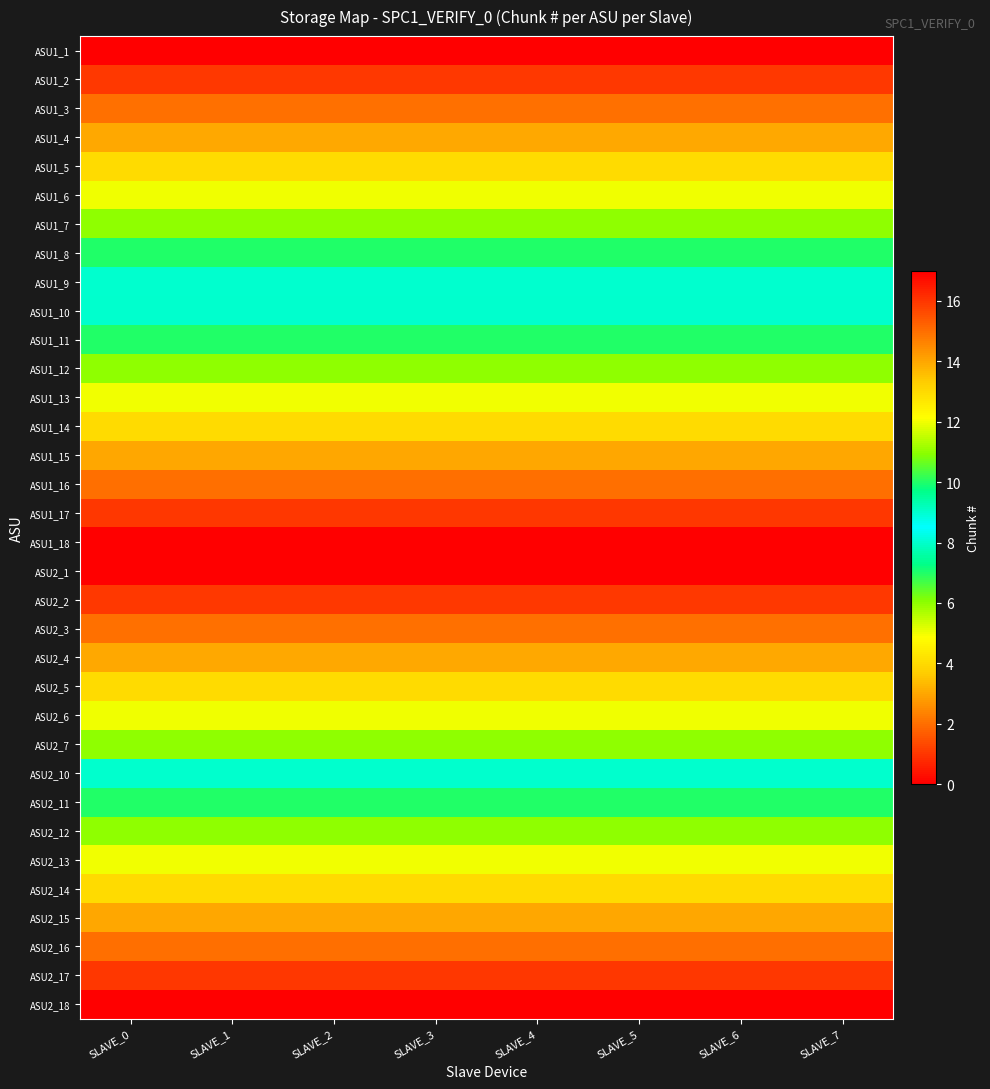

At how many categories does at least one series exceed 4?

8